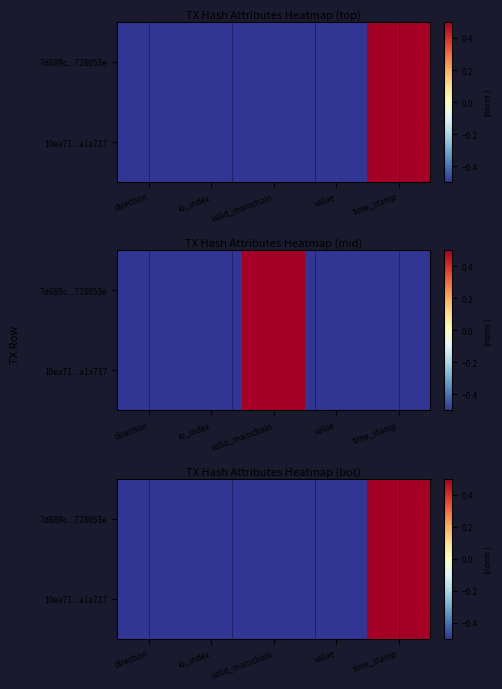

What is the total value across all series at value?

-1.0